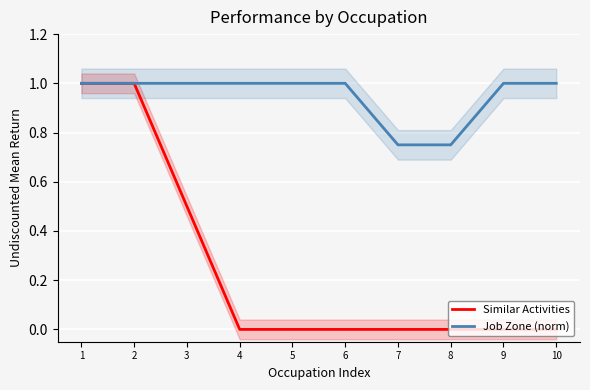

True or false: Job Zone (norm) and Similar Activities cross at least once.

False